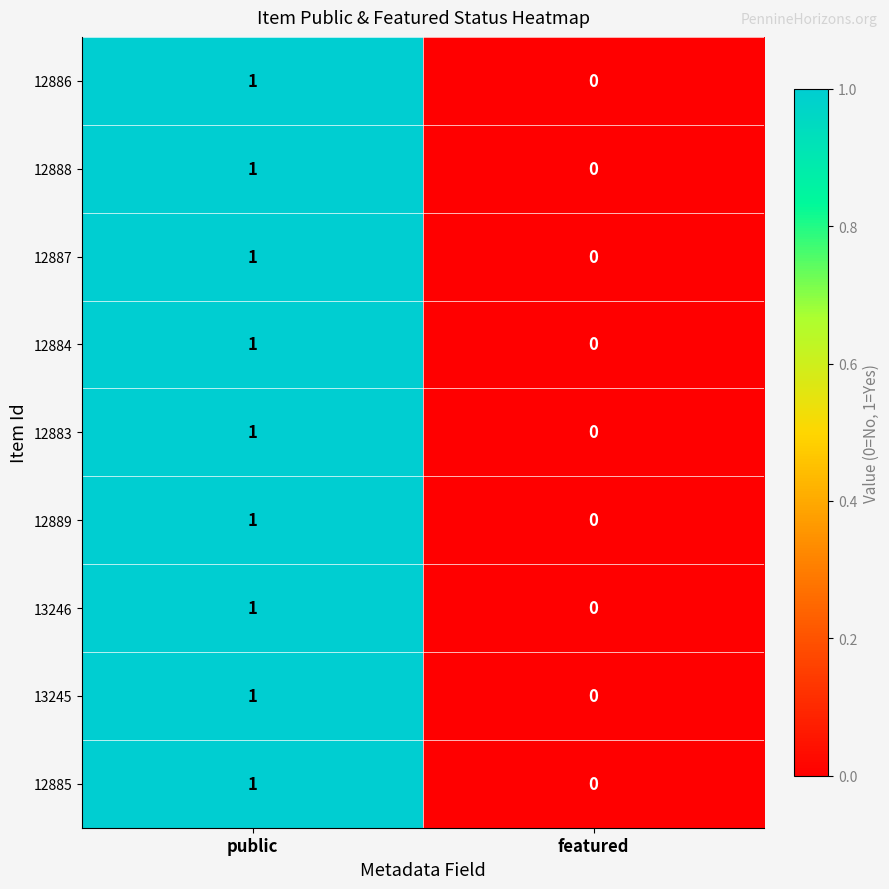

How many distinct data groups are displayed?

9